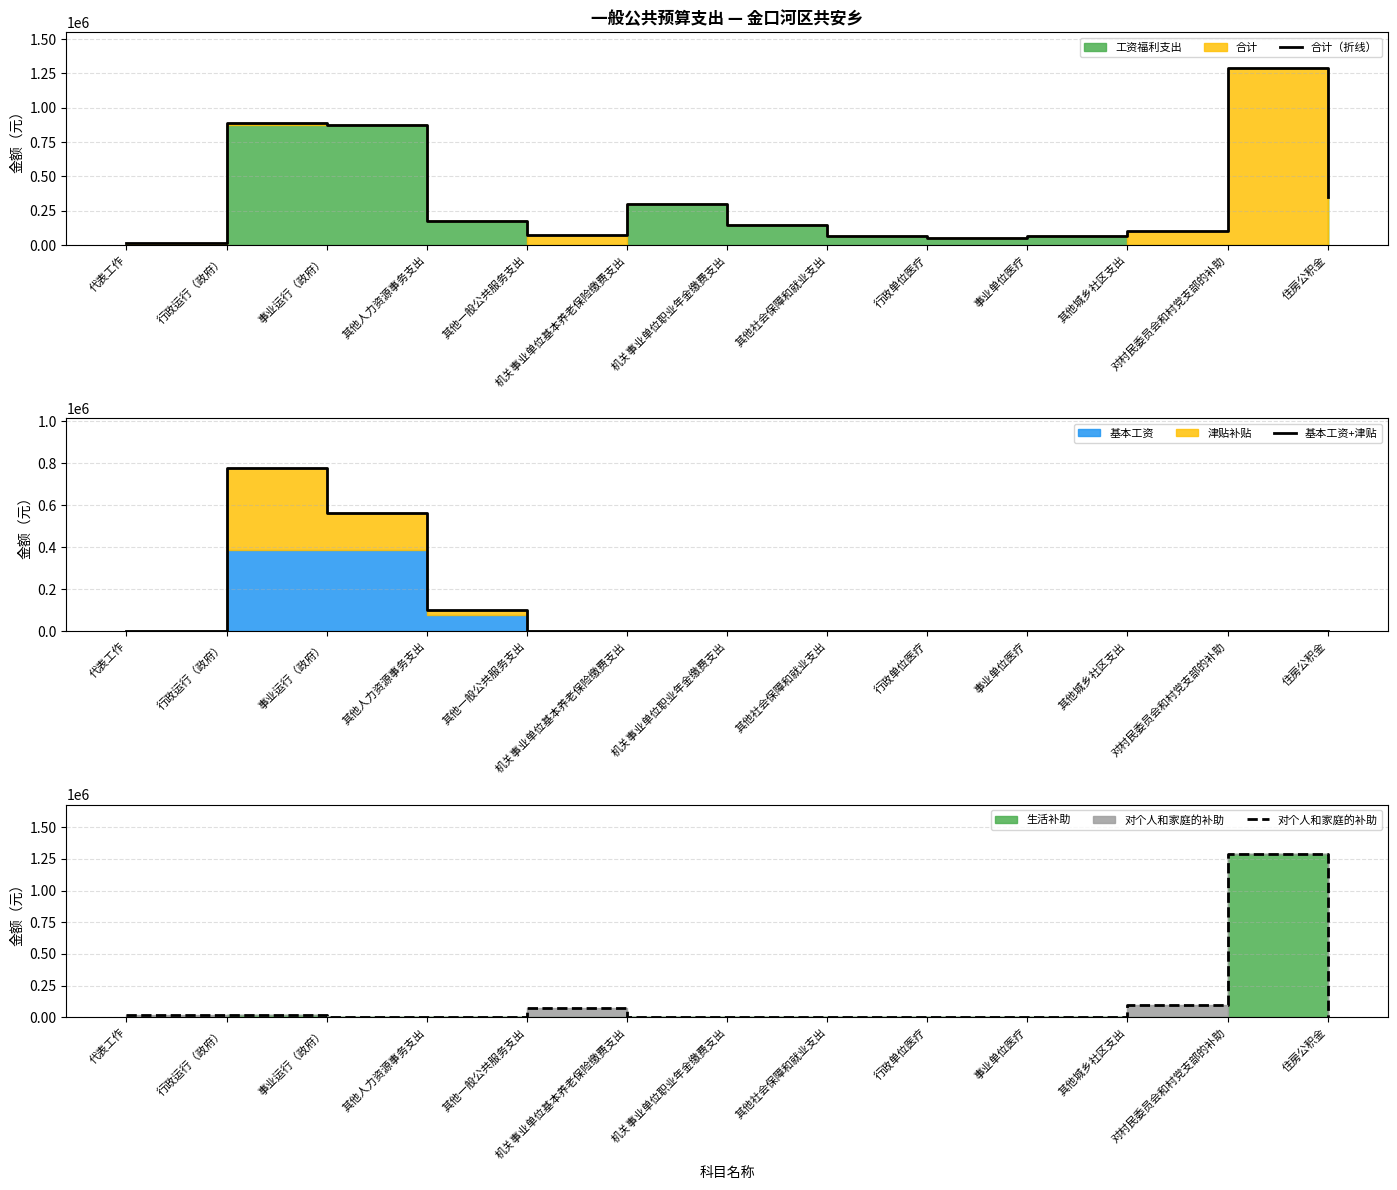

How many values in the 对个人和家庭的补助 series exceed 0?

5